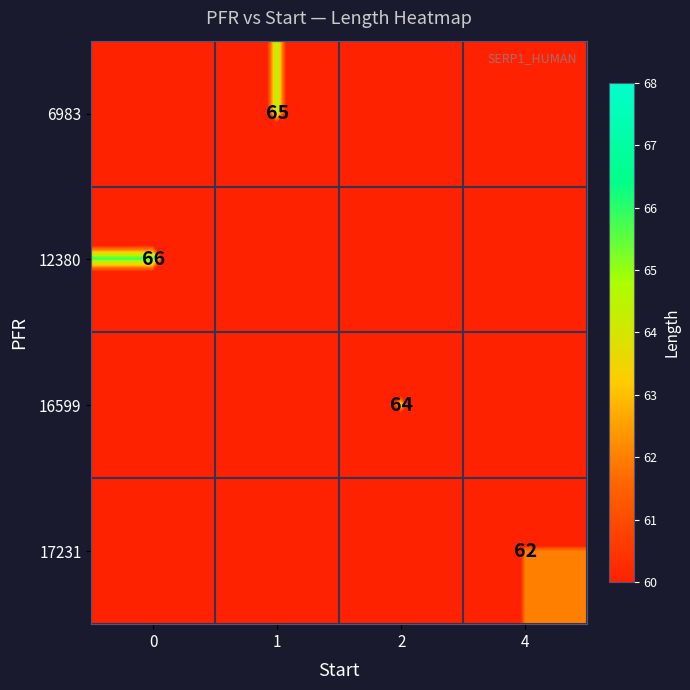

At how many categories does at least one series exceed 41?

4